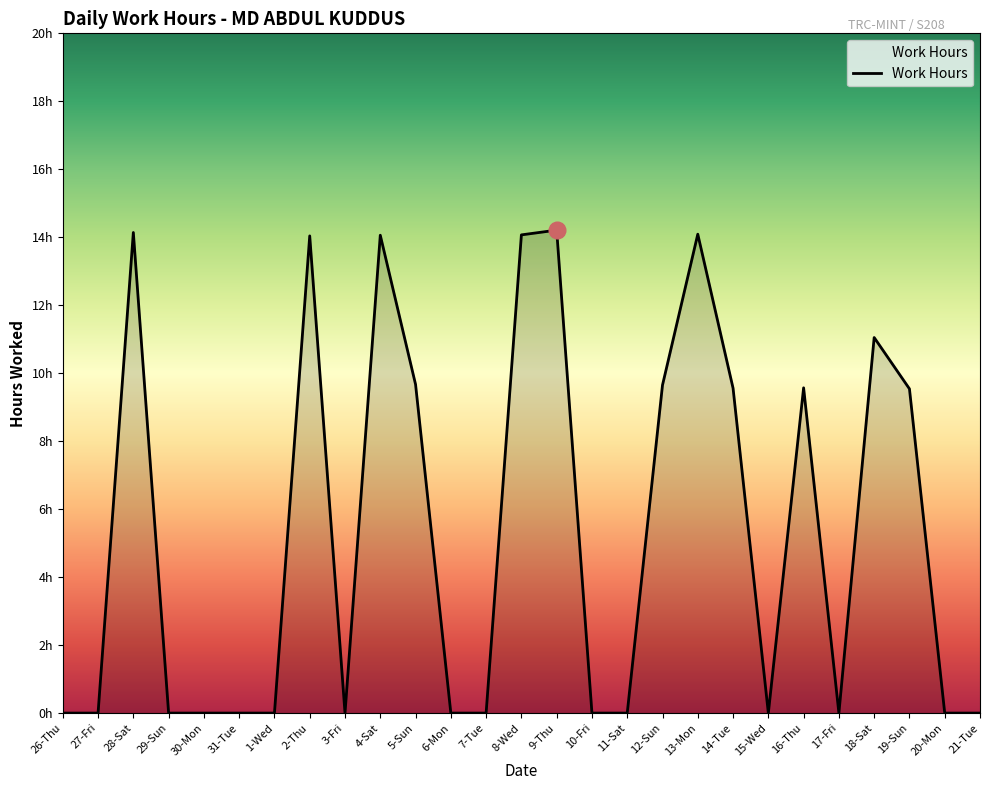

Is this an area chart (filled region under the line)?

Yes